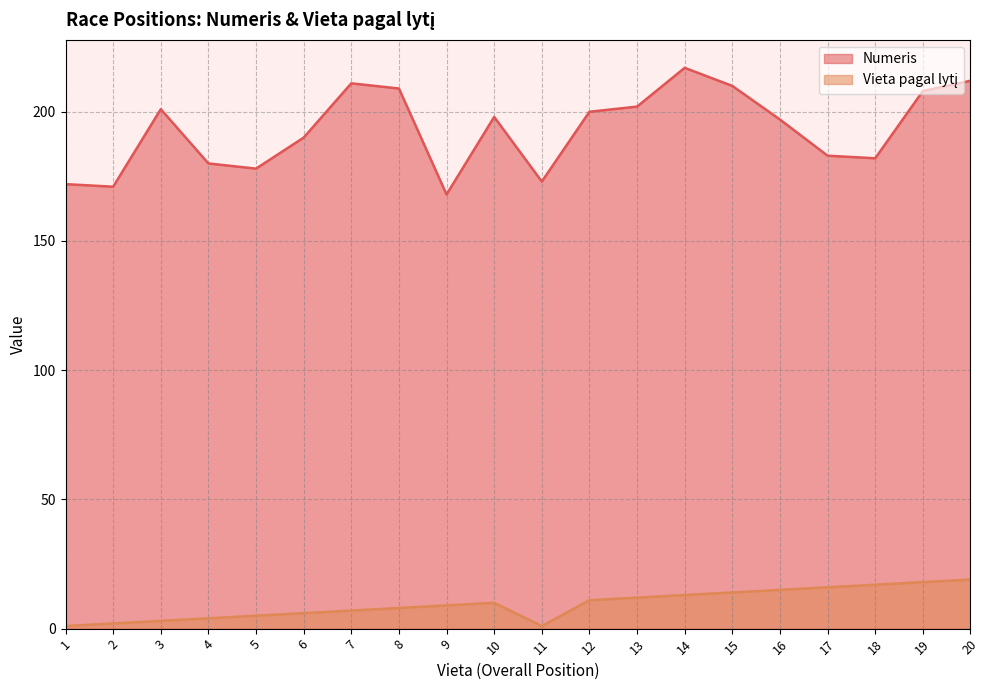

How many series are shown in this chart?

2